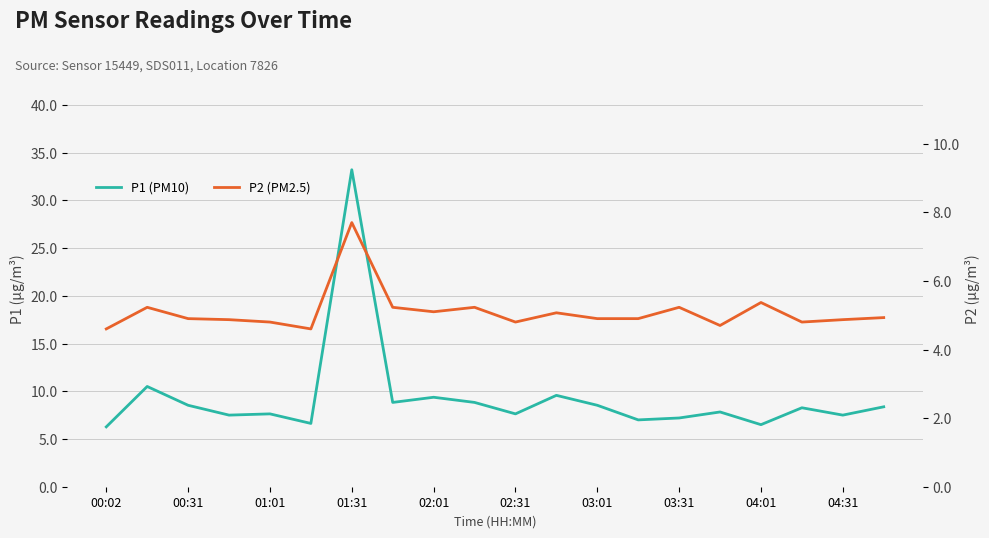

At how many categories does at least one series exceed 8?

10